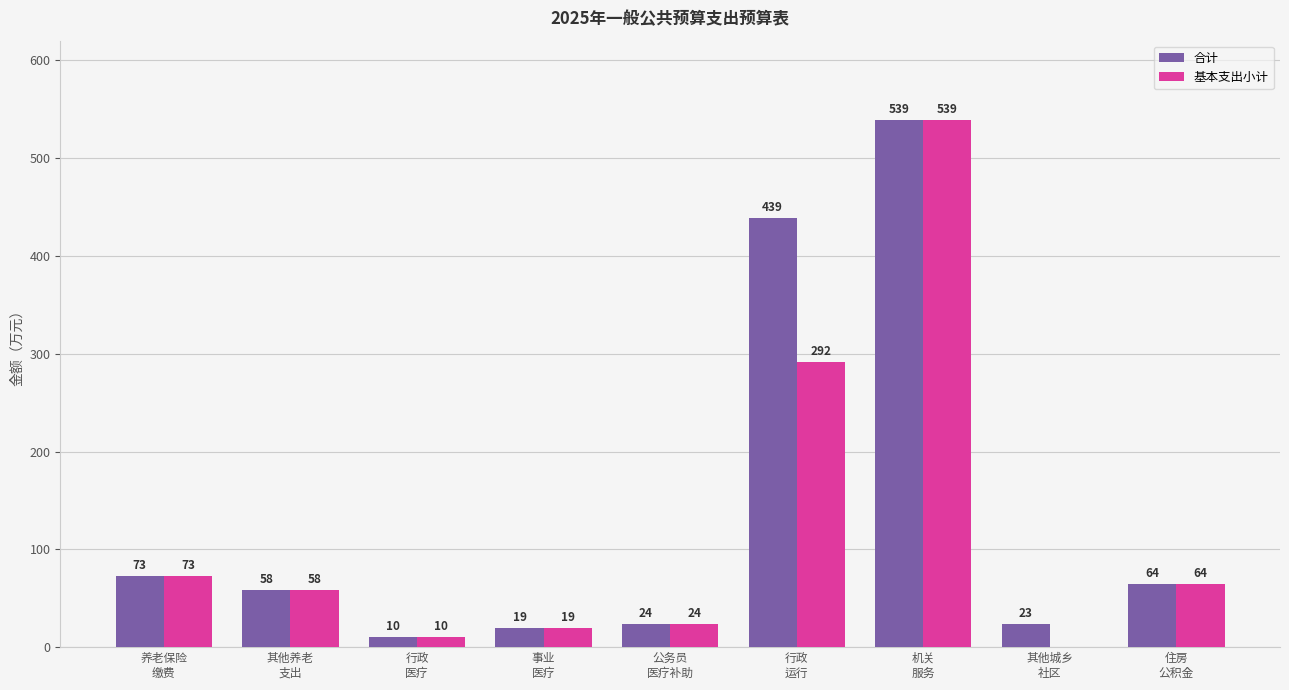

At how many categories does at least one series exceed 67?

3